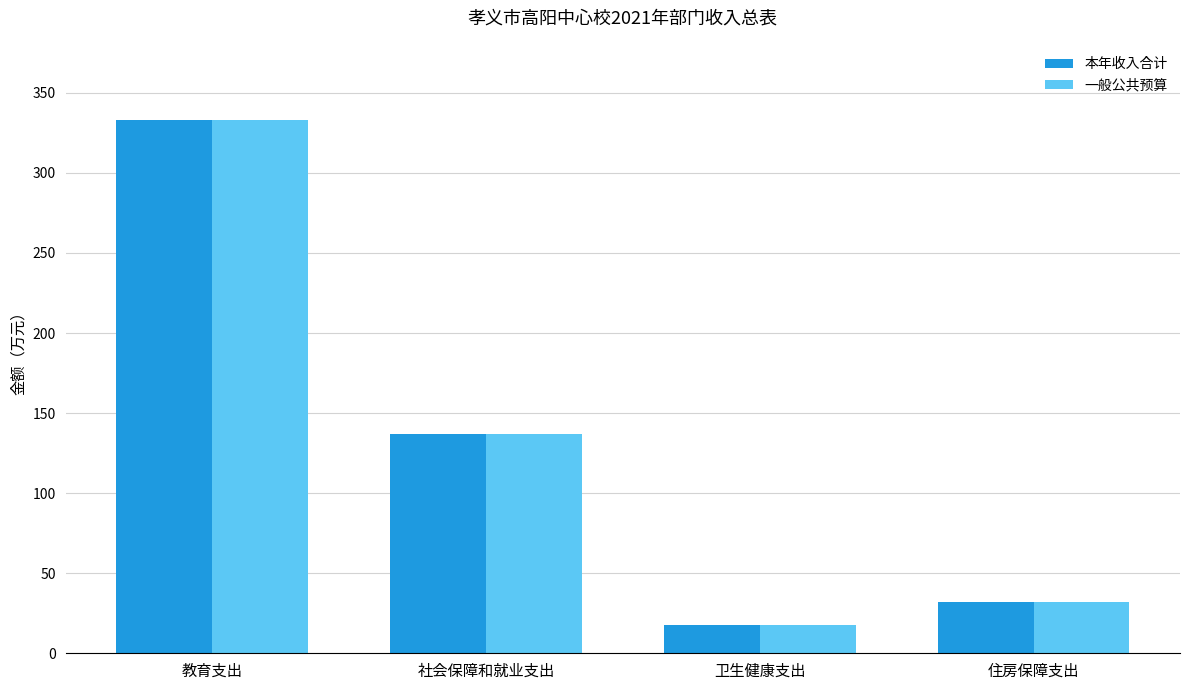

What is the total value across all series at 教育支出?

666.0